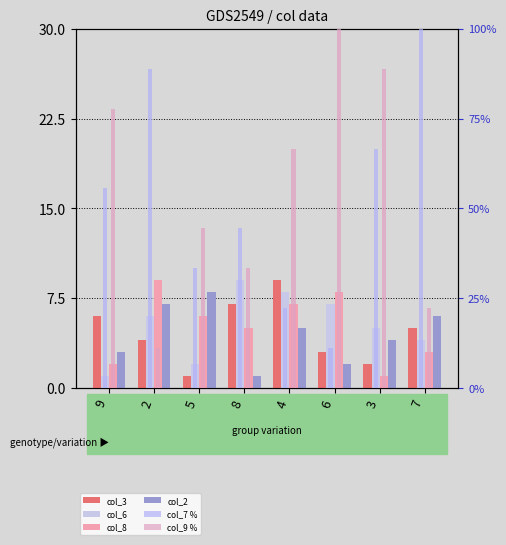

Is it true that col_6 equals 9.0 at 8?

True